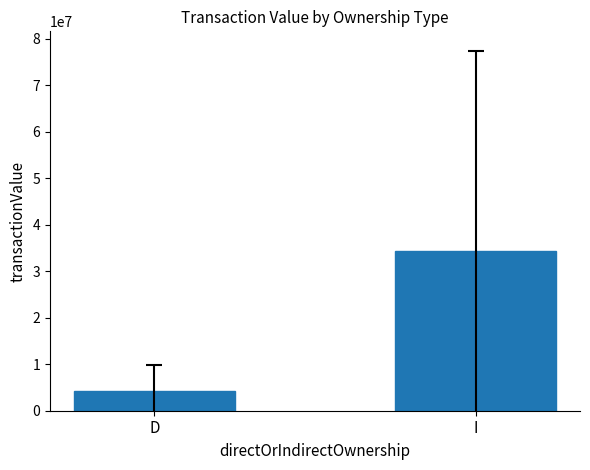

How many bars are there in total?

2